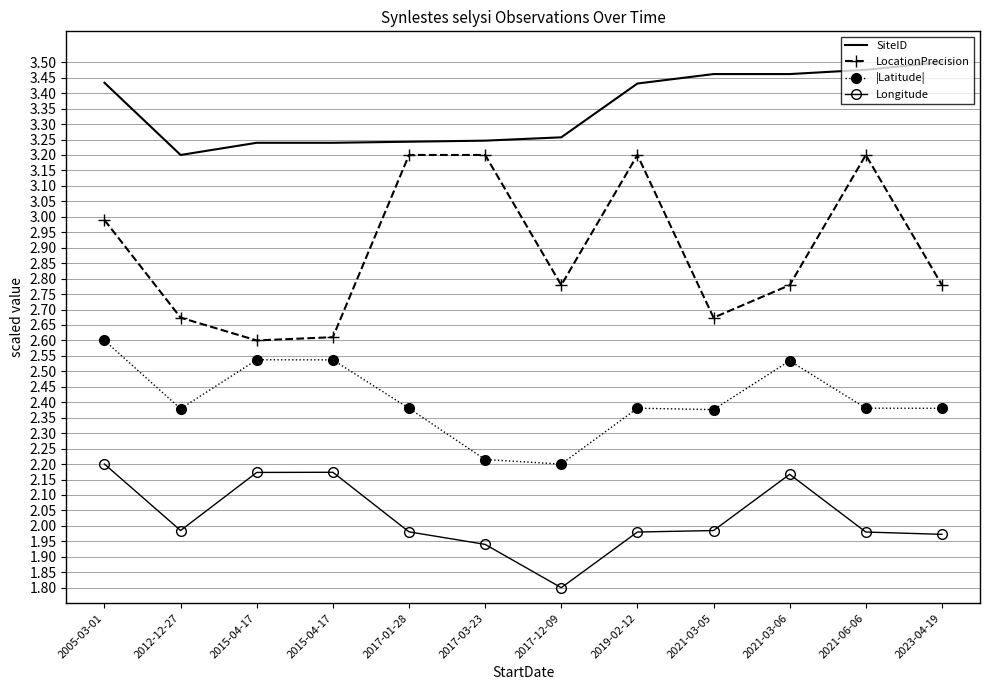

Reading right to left, transcribe all the data shown in this chart.

SiteID: 3.5	3.5	3.5	3.5	3.4	3.3	3.2	3.2	3.2	3.2	3.2	3.4
LocationPrecision: 2.8	3.2	2.8	2.7	3.2	2.8	3.2	3.2	2.6	2.6	2.7	3.0
|Latitude|: 2.4	2.4	2.5	2.4	2.4	2.2	2.2	2.4	2.5	2.5	2.4	2.6
Longitude: 2.0	2.0	2.2	2.0	2.0	1.8	1.9	2.0	2.2	2.2	2.0	2.2